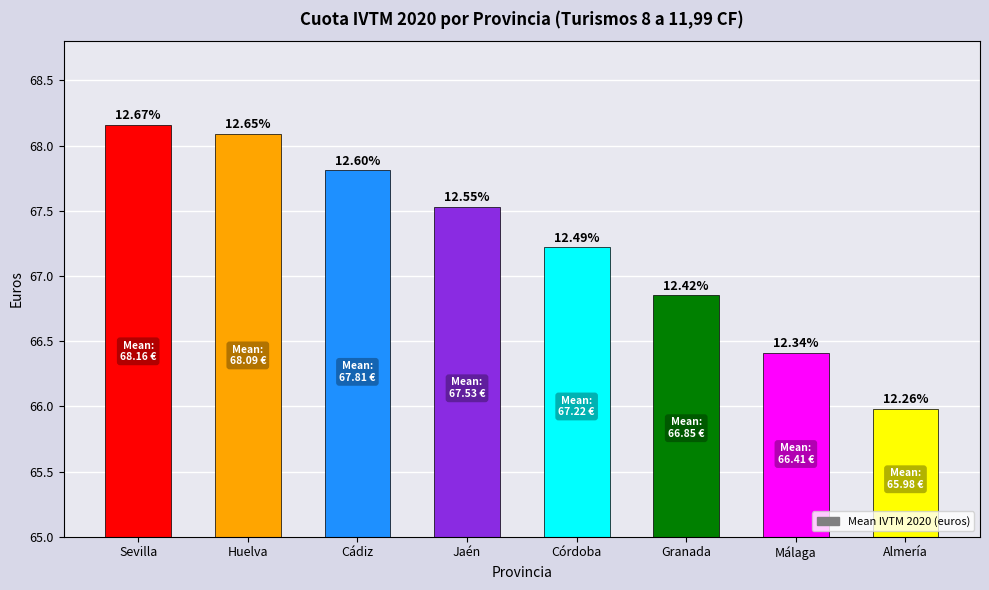

Reading left to right, transcribe all the data shown in this chart.

68.2	68.1	67.8	67.5	67.2	66.8	66.4	66.0